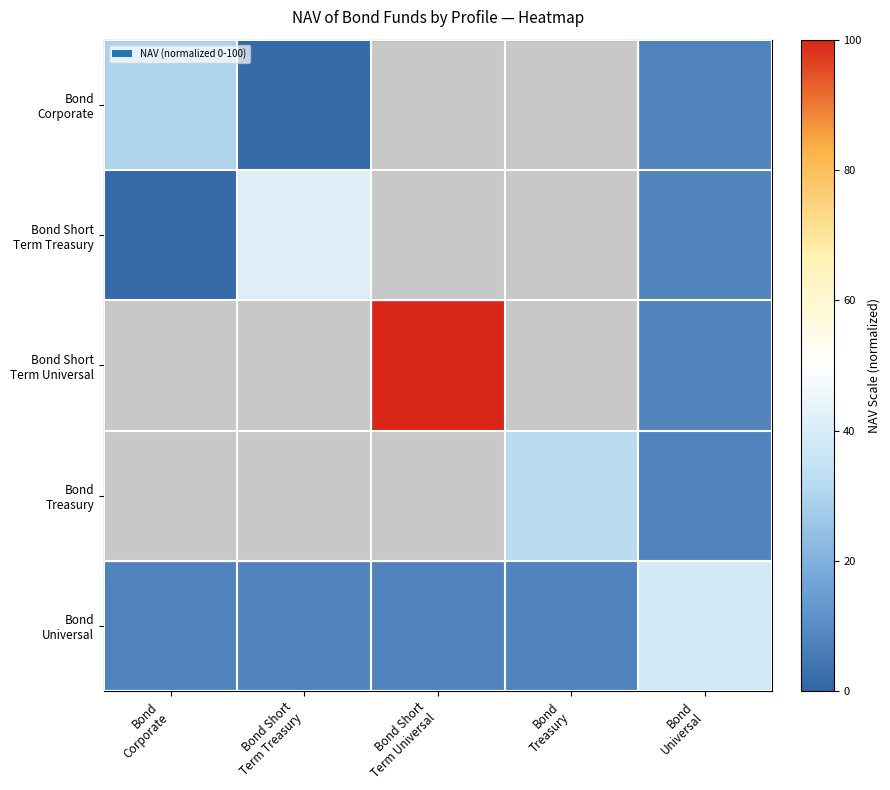

Between Bond
Treasury and Bond Short
Term Treasury, which is larger?

Bond Short
Term Treasury